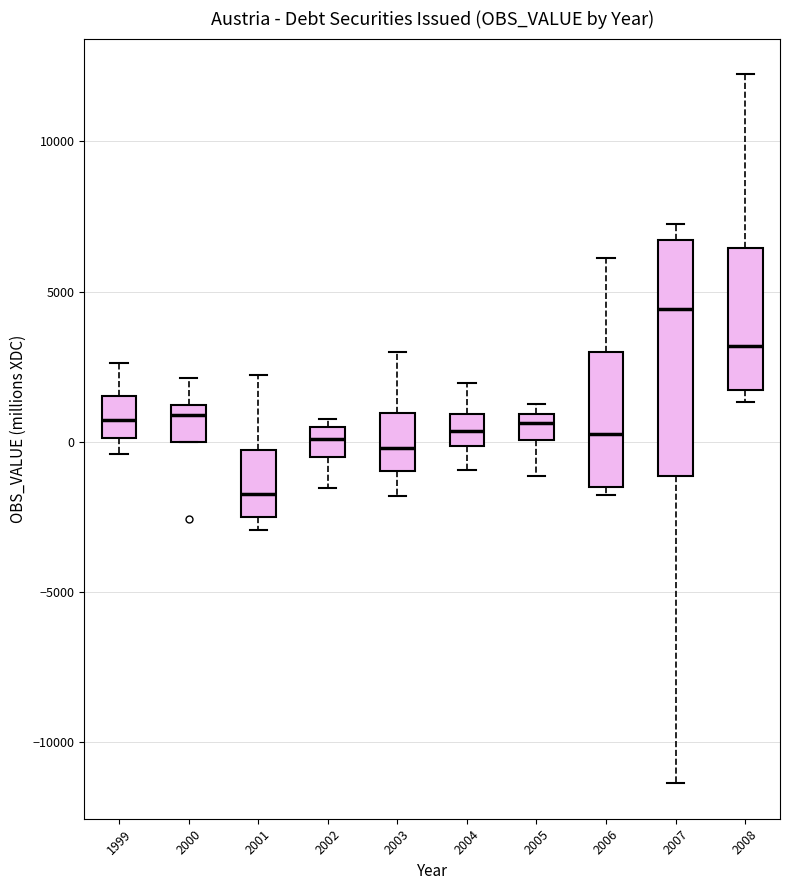

Reading left to right, transcribe this box plot: for each box, give where its median line is, the range the box spans, and where its two whiskers end, as read against the y-axis. The values are not printed on the chart, so give them approximately, as read against the axis.

1999: median 500, box 0 to 1500, whiskers -500 to 2500
2000: median 1000 (just below the box's upper edge), box 0 to 1000, whiskers 0 to 2000
2001: median -1500, box -2500 to -500, whiskers -3000 to 2000
2002: median 0, box -500 to 500, whiskers -1500 to 1000
2003: median 0, box -1000 to 1000, whiskers -2000 to 3000
2004: median 500, box 0 to 1000, whiskers -1000 to 2000
2005: median 500, box 0 to 1000, whiskers -1000 to 1500
2006: median 500, box -1500 to 3000, whiskers -2000 to 6000
2007: median 4500, box -1000 to 6500, whiskers -11500 to 7000
2008: median 3000, box 1500 to 6500, whiskers 1500 (just below the box's lower edge) to 12000